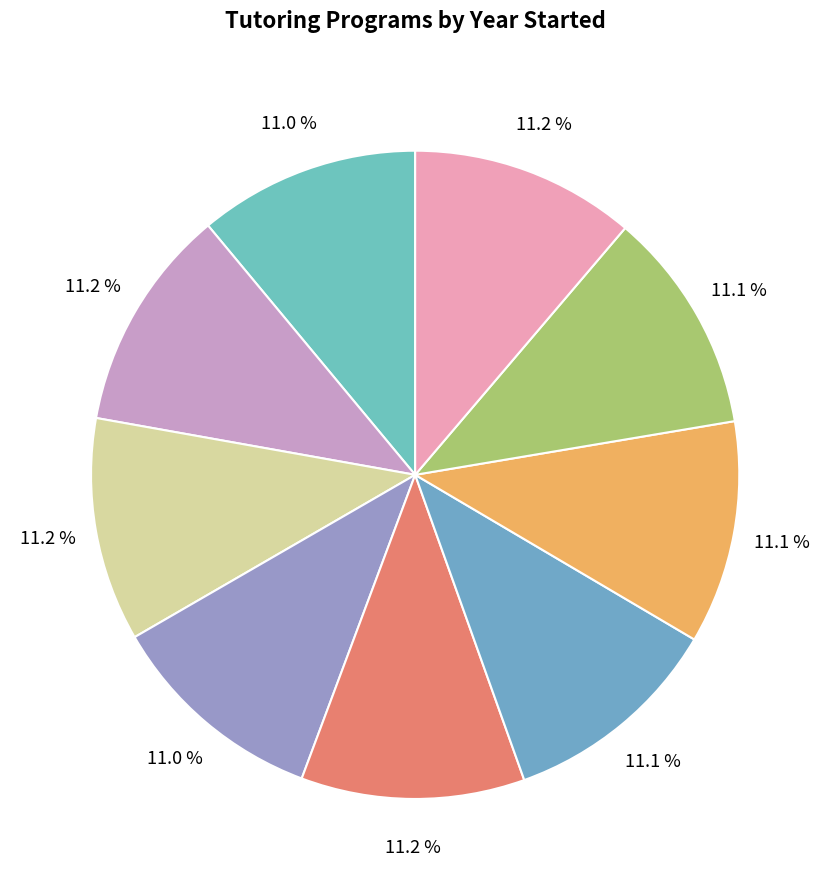

To the nearest percent, what is the average slice percentage?

11%